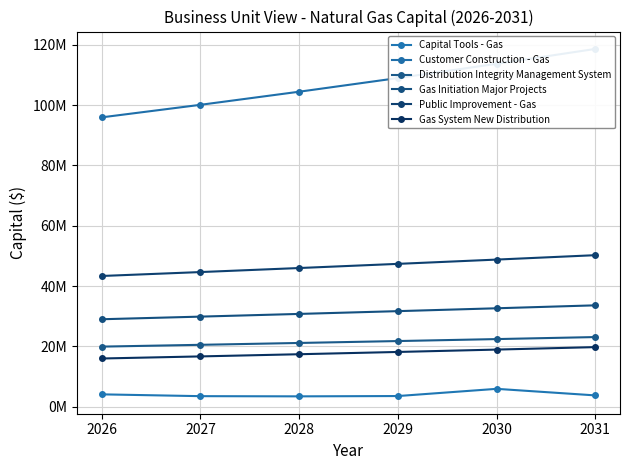

True or false: Distribution Integrity Management System has more than 2 points higher than both neighbors.

False